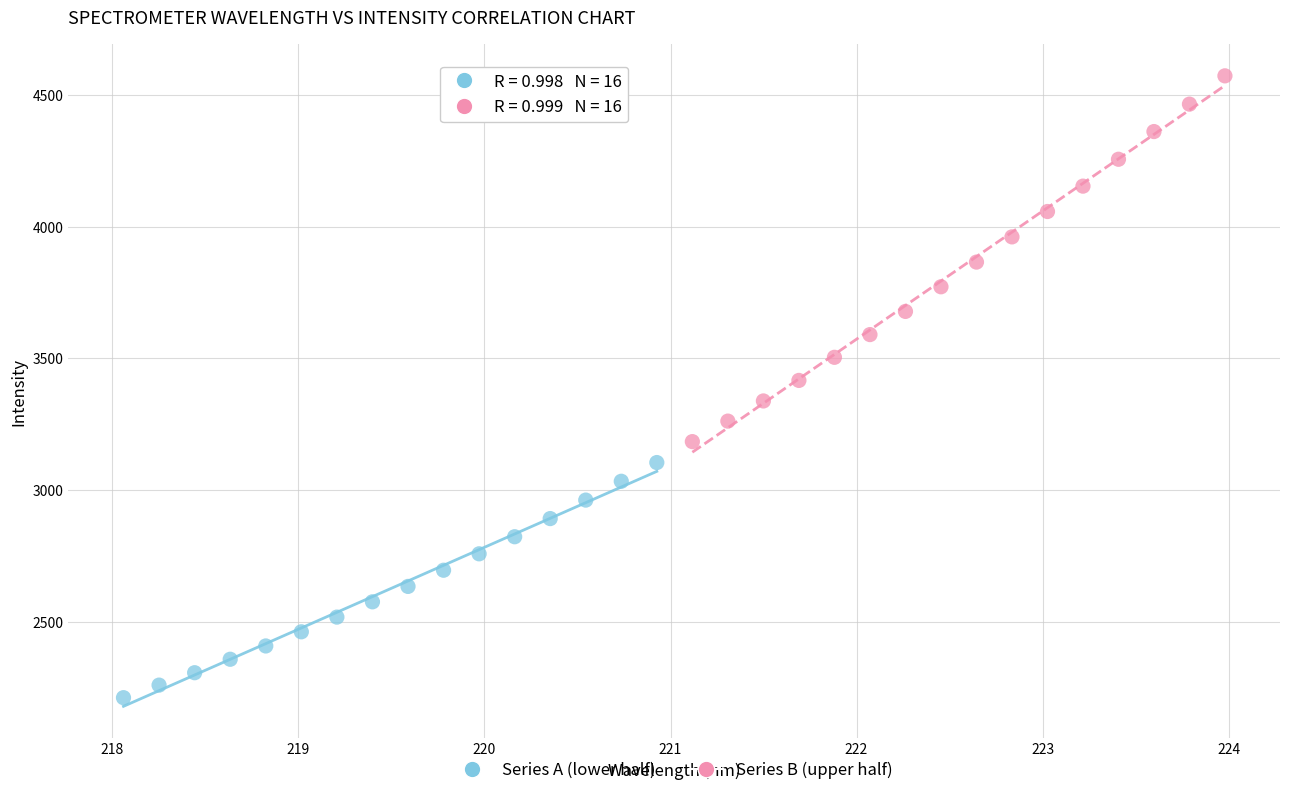

What are all the series names shown in the legend?

Series A (lower half), Series B (upper half)